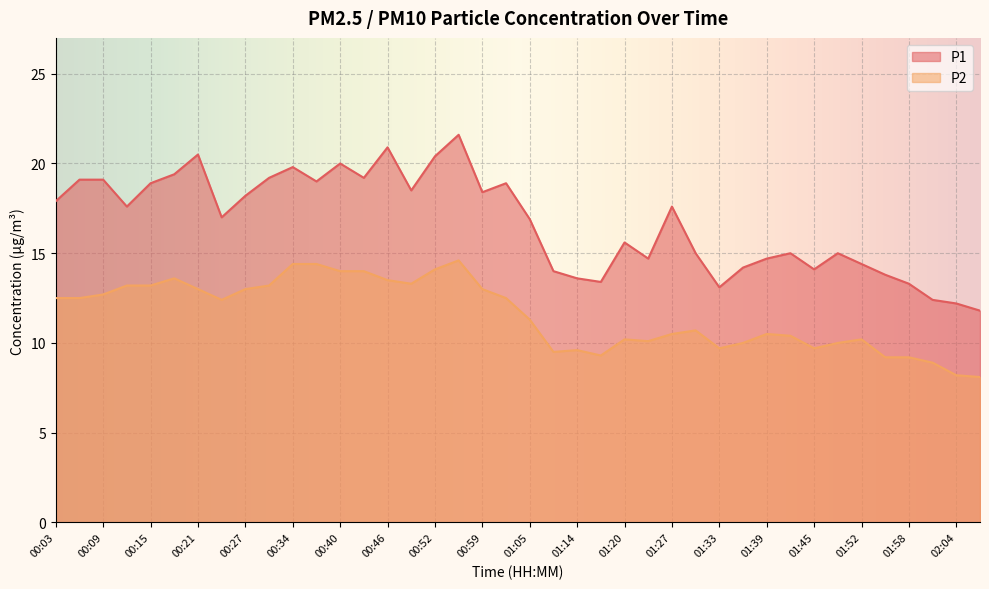

What is the approximate value of P1 at 01:39?

14.7